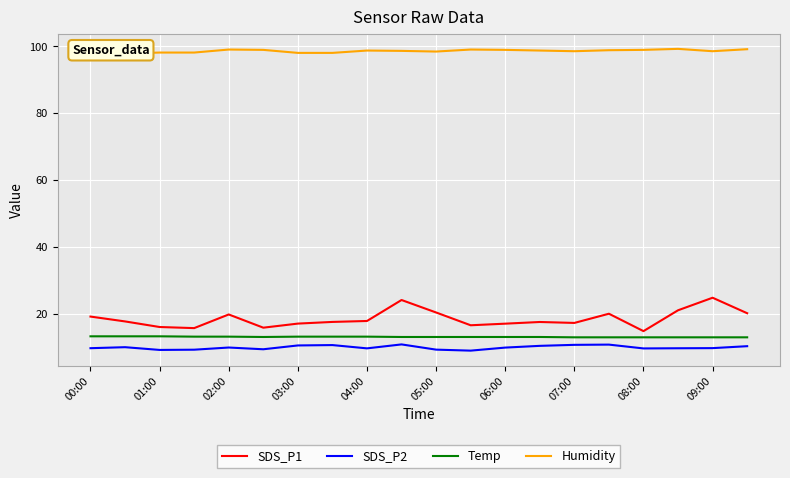

Rank the series by their maximum value, from lowest to highest.

SDS_P2, Temp, SDS_P1, Humidity